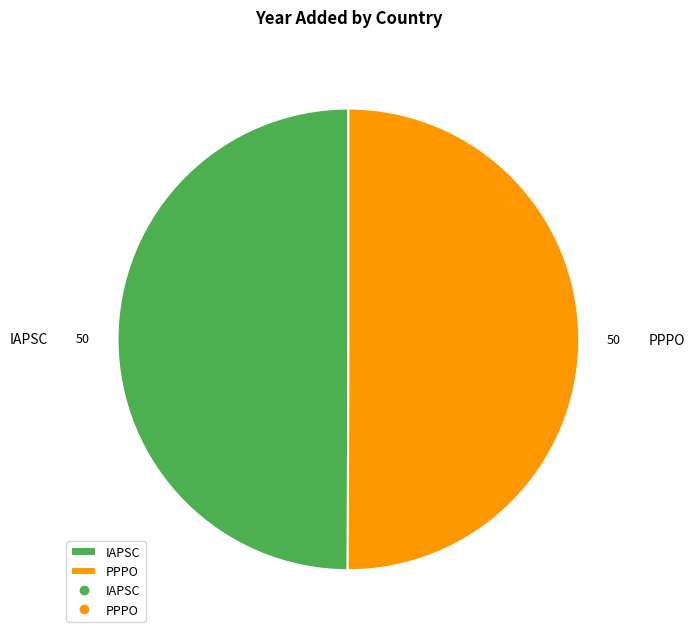

Is the sum of PPPO and IAPSC greater than half?

Yes